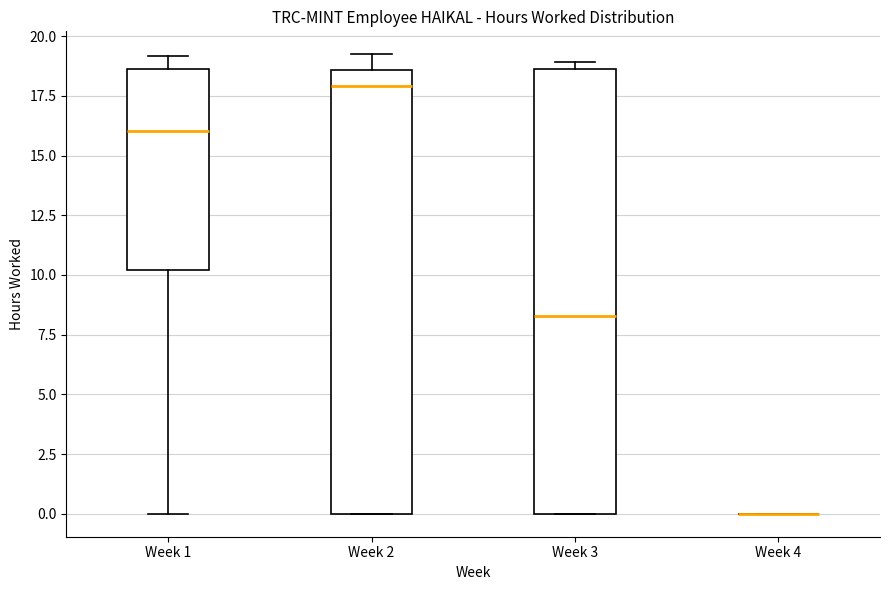

Reading left to right, transcribe this box plot: for each box, give where its median line is, the range the box spans, and where its two whiskers end, as read against the y-axis. The values are not printed on the chart, so give them approximately, as read against the axis.

Week 1: median 16.0, box 10.0 to 18.5, whiskers 0.0 to 19.0
Week 2: median 18.0, box 0.0 to 18.5, whiskers 0.0 to 19.0
Week 3: median 8.5, box 0.0 to 18.5, whiskers 0.0 to 19.0
Week 4: box collapsed to a line at 0.0, whiskers 0.0 to 0.0